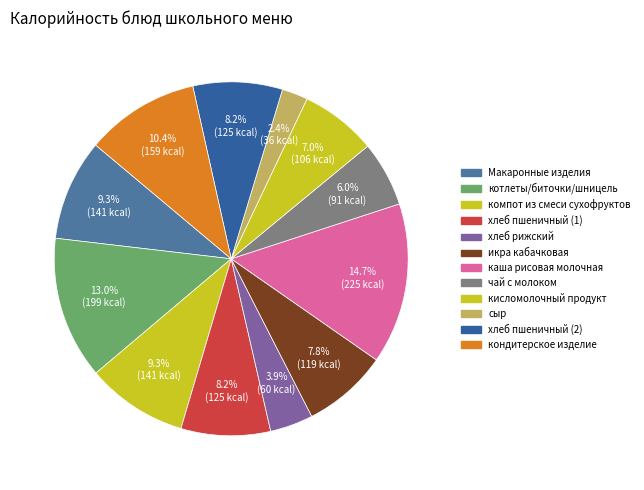

What percentage is the каша рисовая молочная slice, to the nearest percent?

15%